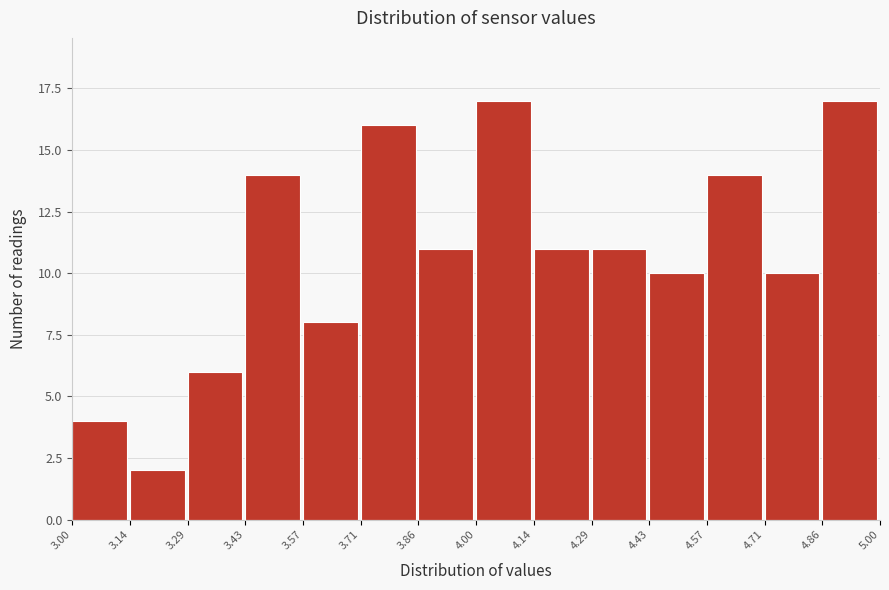

Reading left to right, list every bar in this chart as the range it spans on the x-axis followed by its height. The values are not printed on the chart, so give them approximately, as read against the axis.

3.00 to 3.14: 4
3.14 to 3.29: 2
3.29 to 3.43: 6
3.43 to 3.57: 14
3.57 to 3.71: 8
3.71 to 3.86: 16
3.86 to 4.00: 11
4.00 to 4.14: 17
4.14 to 4.29: 11
4.29 to 4.43: 11
4.43 to 4.57: 10
4.57 to 4.71: 14
4.71 to 4.86: 10
4.86 to 5.00: 17